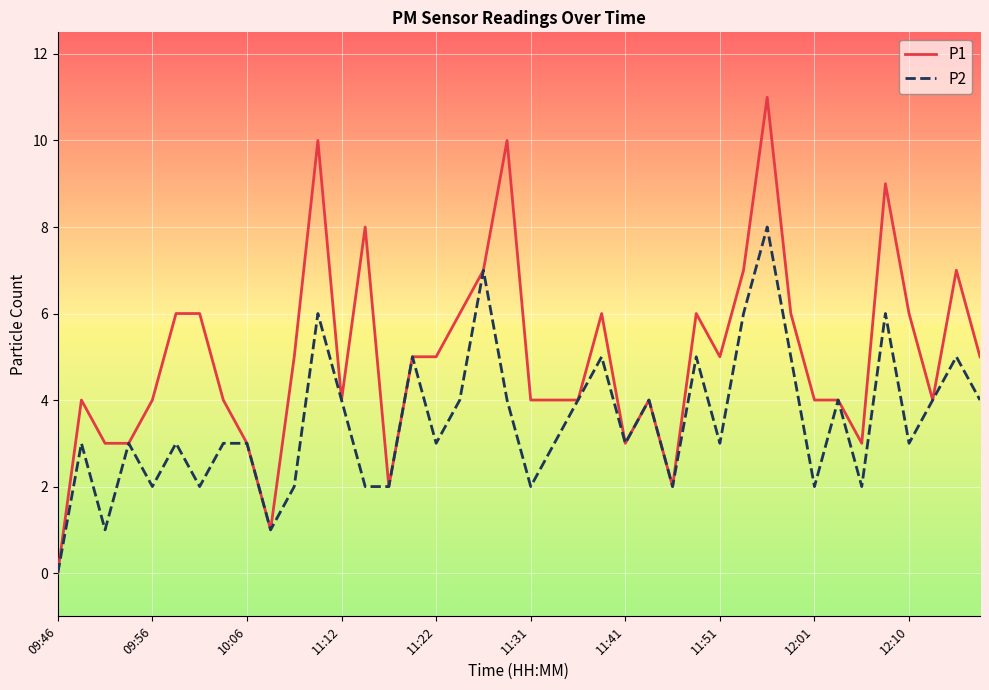

How many lines are shown in the chart?

2